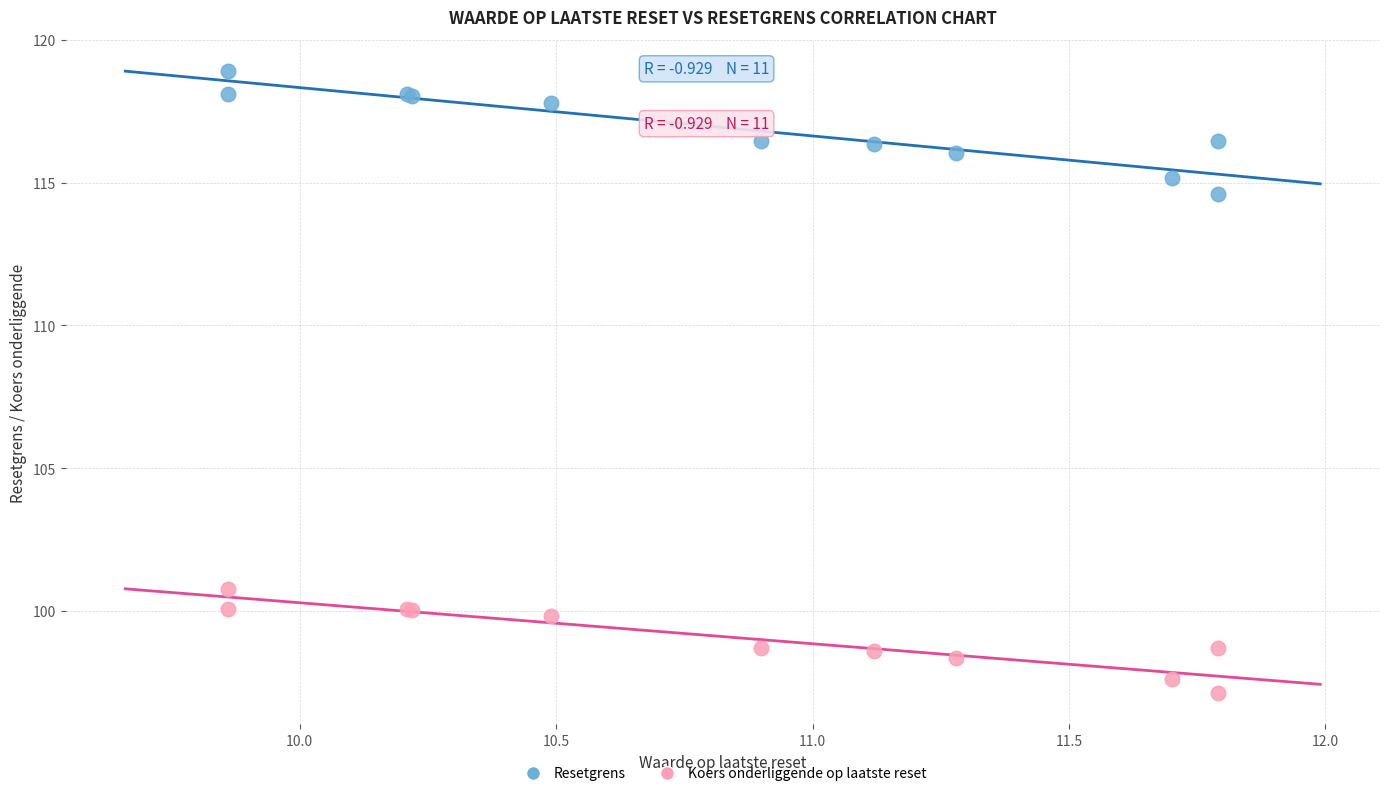

Which series reaches the maximum Y coordinate?

Resetgrens